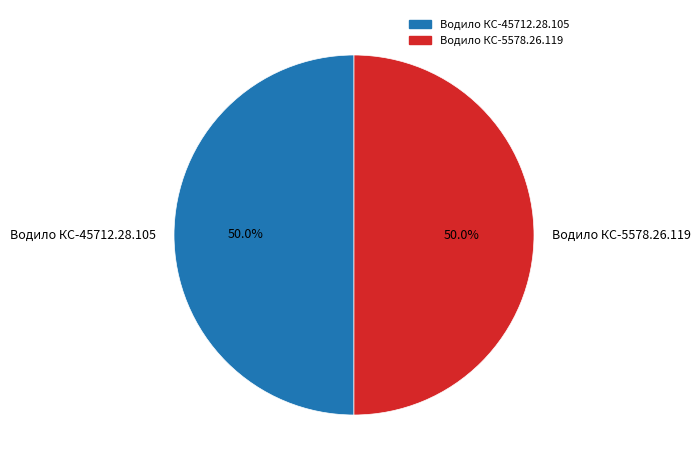

How many segments does this pie chart have?

2